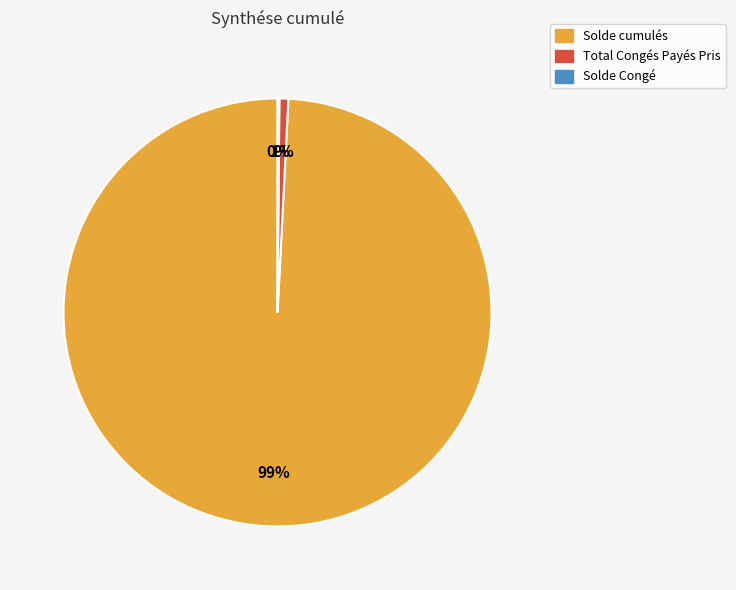

Which slice is the largest?

Solde cumulés